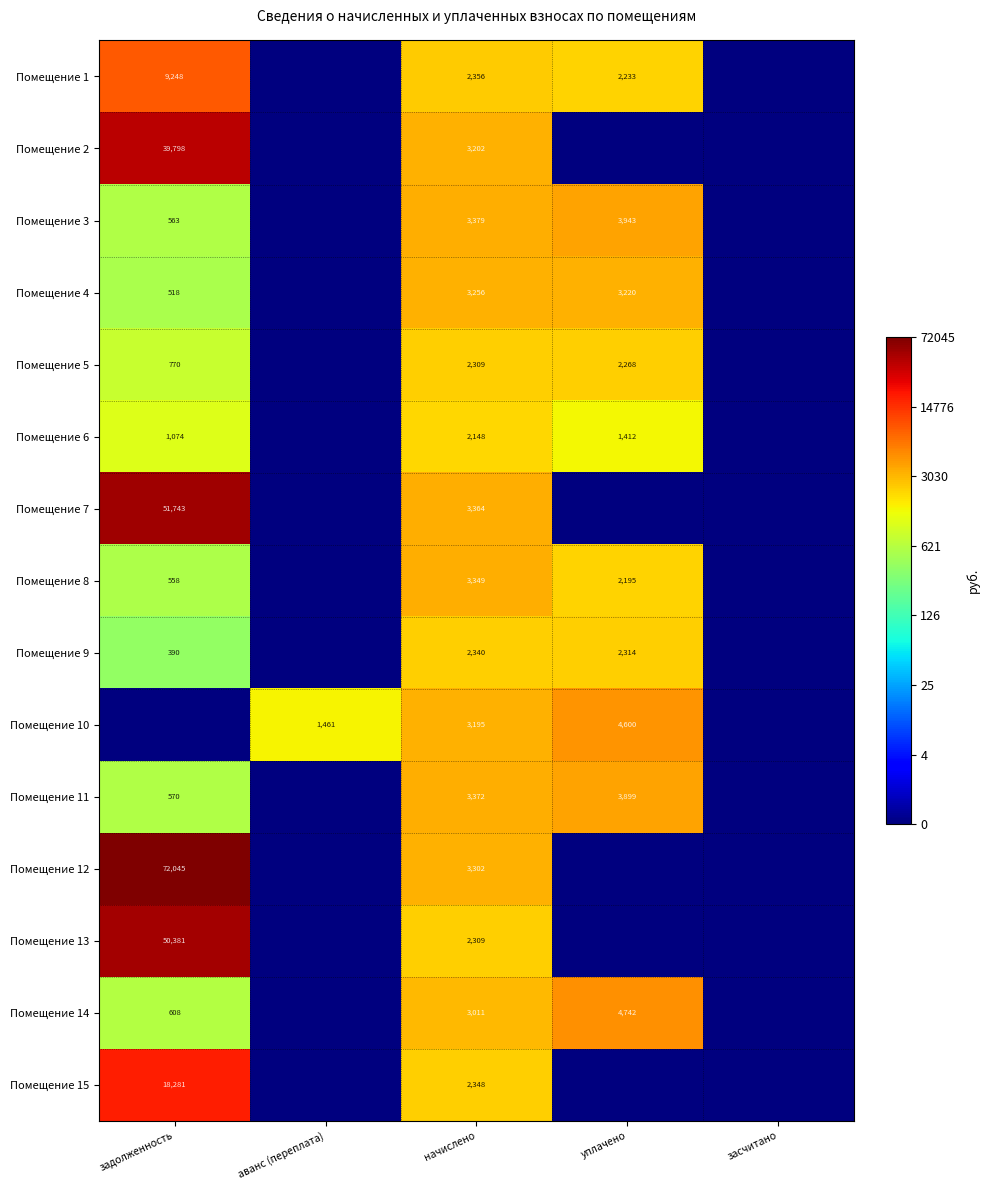

Which category has the lowest value in the Помещение 11 series?

аванс (переплата)